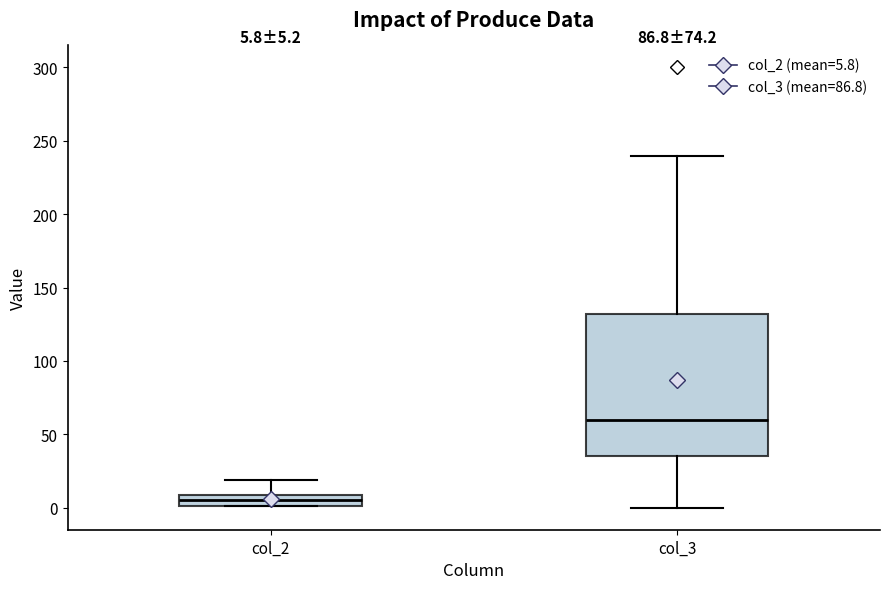

Which box's median line is the lowest?

col_2